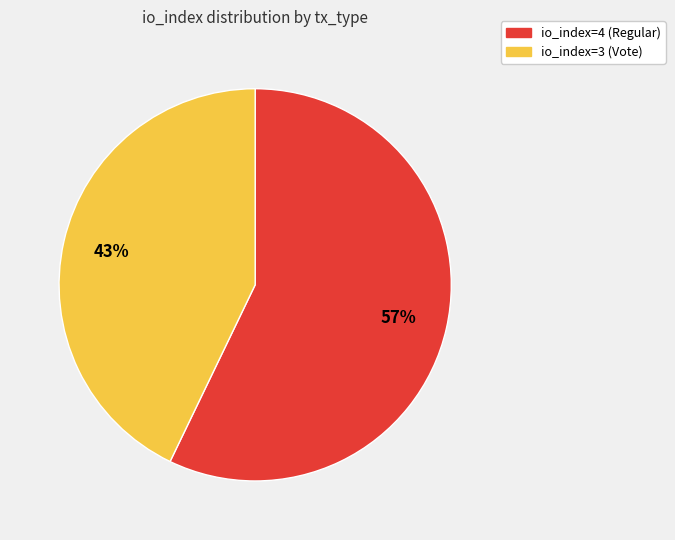

To the nearest percent, what is the difference between the largest and smallest slice percentages?

14%